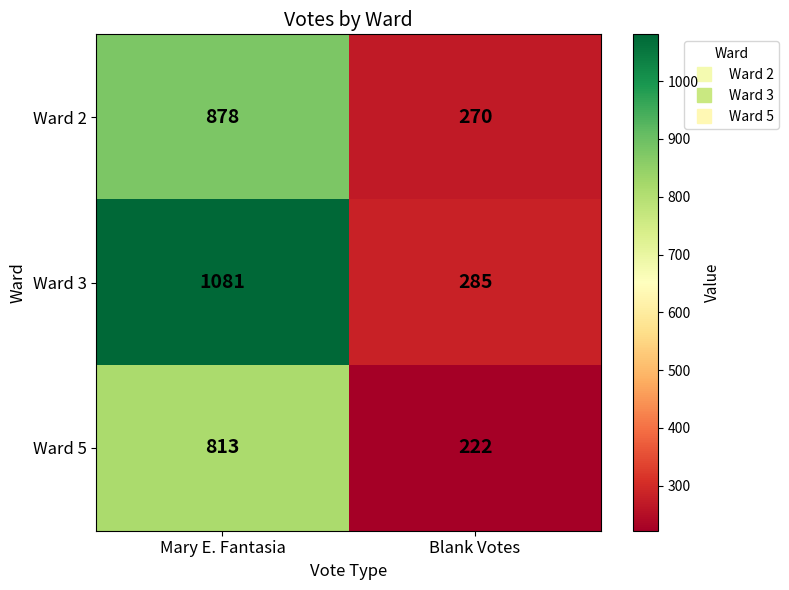

How many series are shown in this chart?

3